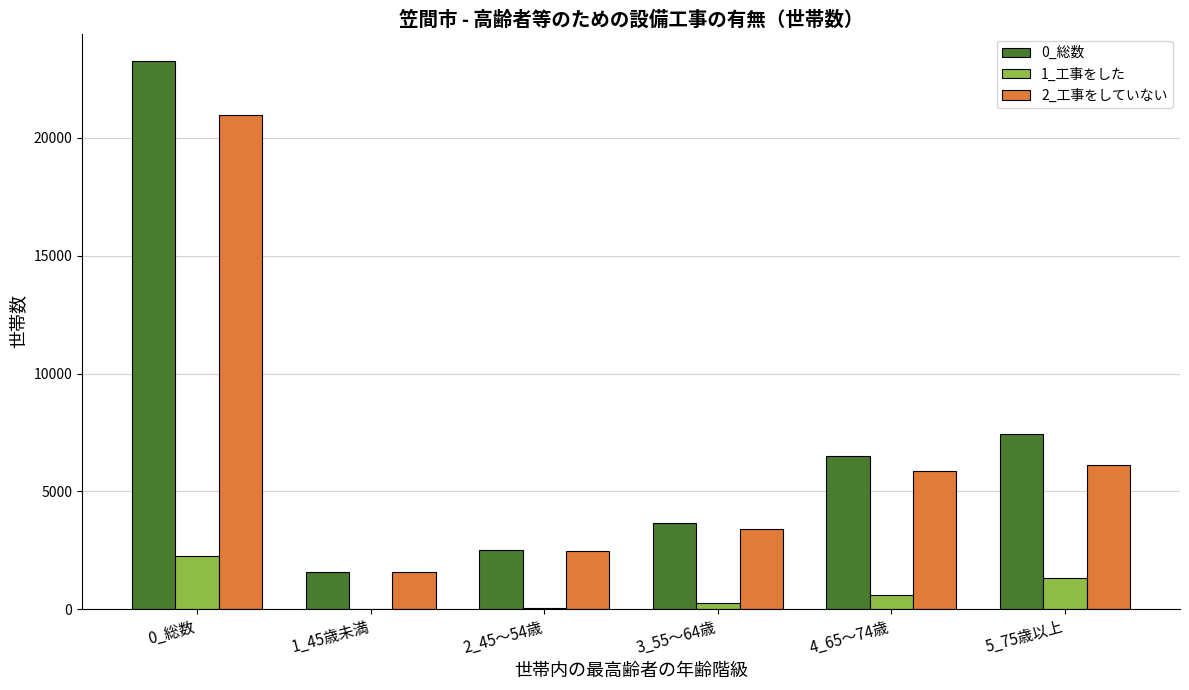

Is the value of 0_総数 at 3_55～64歳 greater than the value of 1_工事をした at 3_55～64歳?

Yes